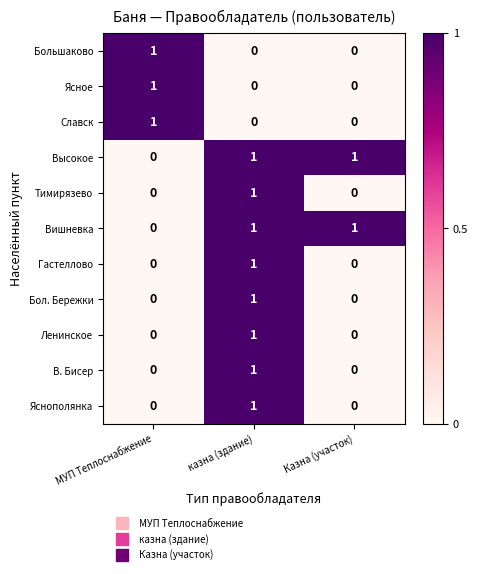

At which label is Вишневка closest to 0?

МУП Теплоснабжение